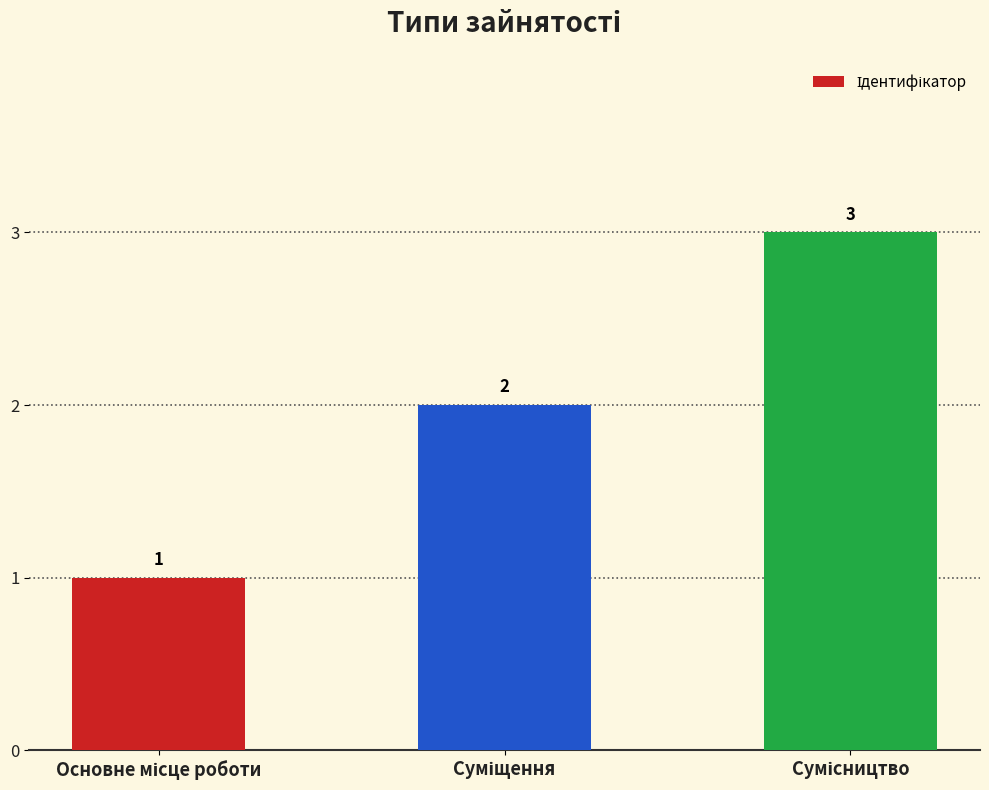

What is the value of the 1st bar from the left?

1